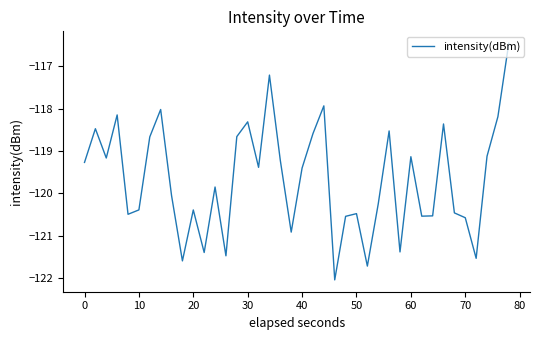

What is the minimum value shown in the chart?

-122.0